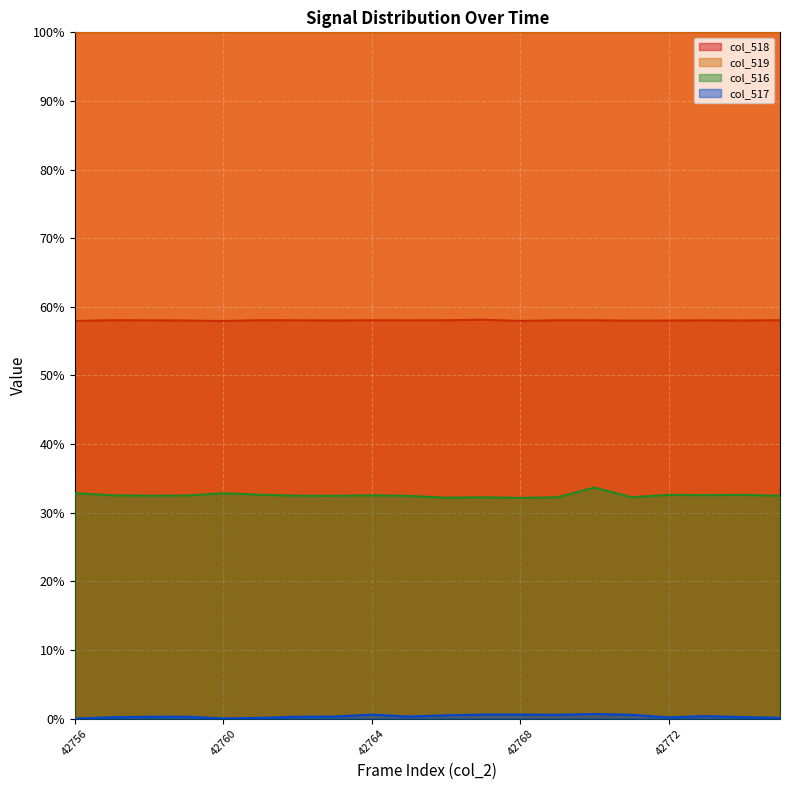

At how many categories does at least one series exceed 23?

20